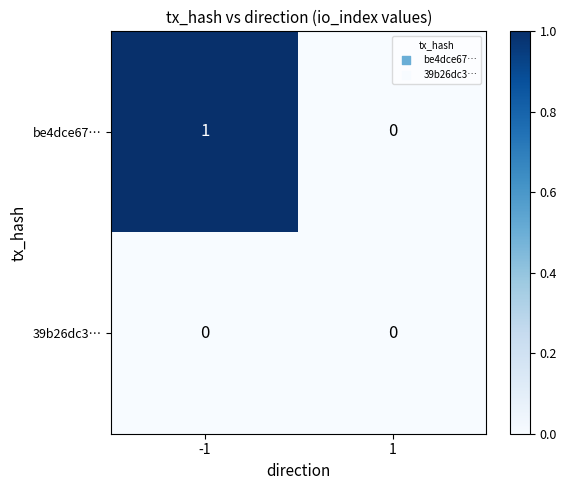

What is the total value across all series at -1?

1